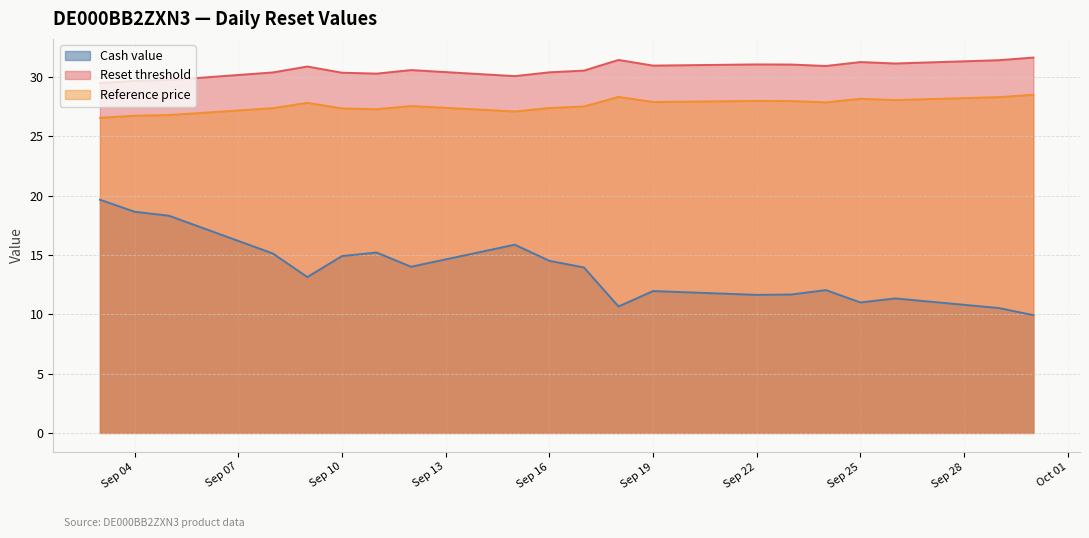

What are all the series names shown in the legend?

Cash value, Reset threshold, Reference price